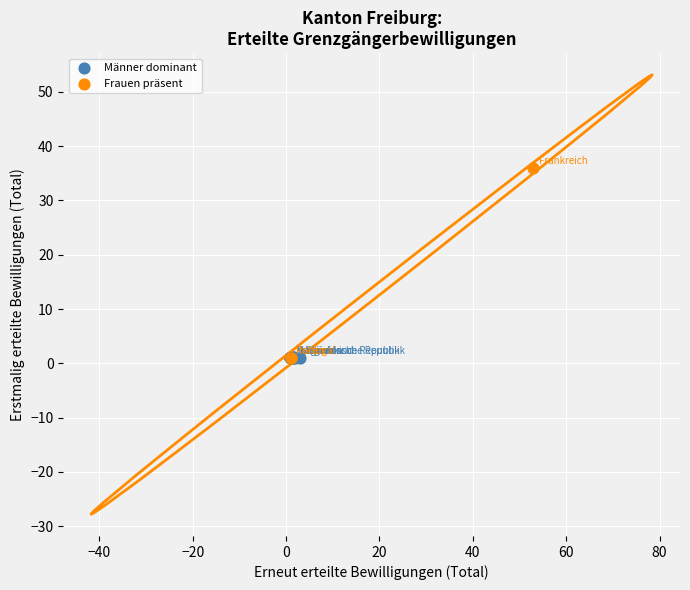

Which series reaches the maximum Y coordinate?

Frauen präsent